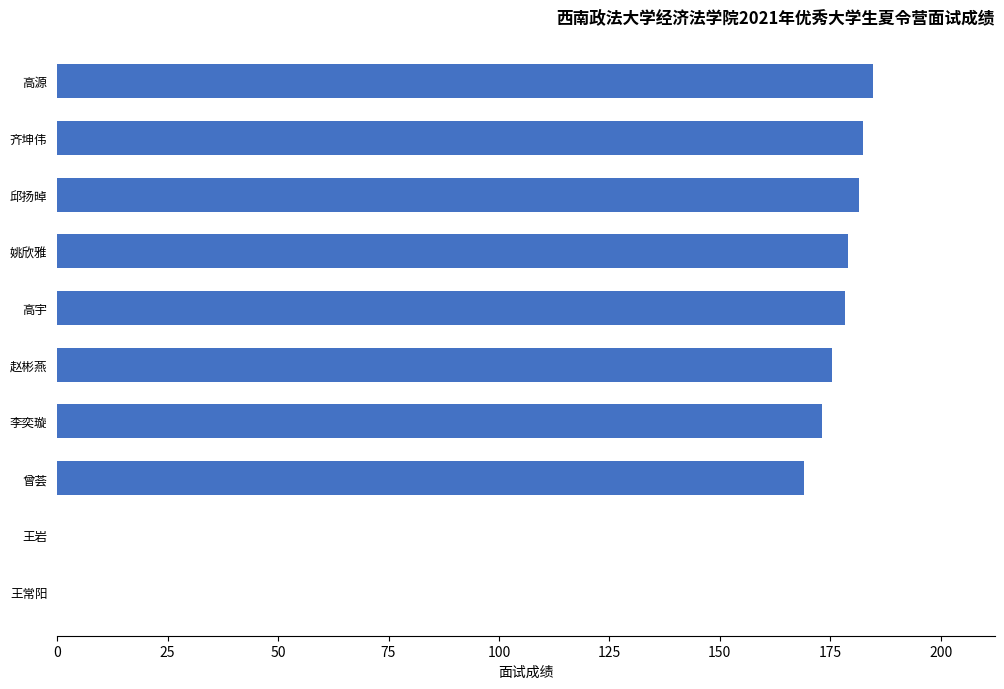

What is the sum of all values?

1423.4